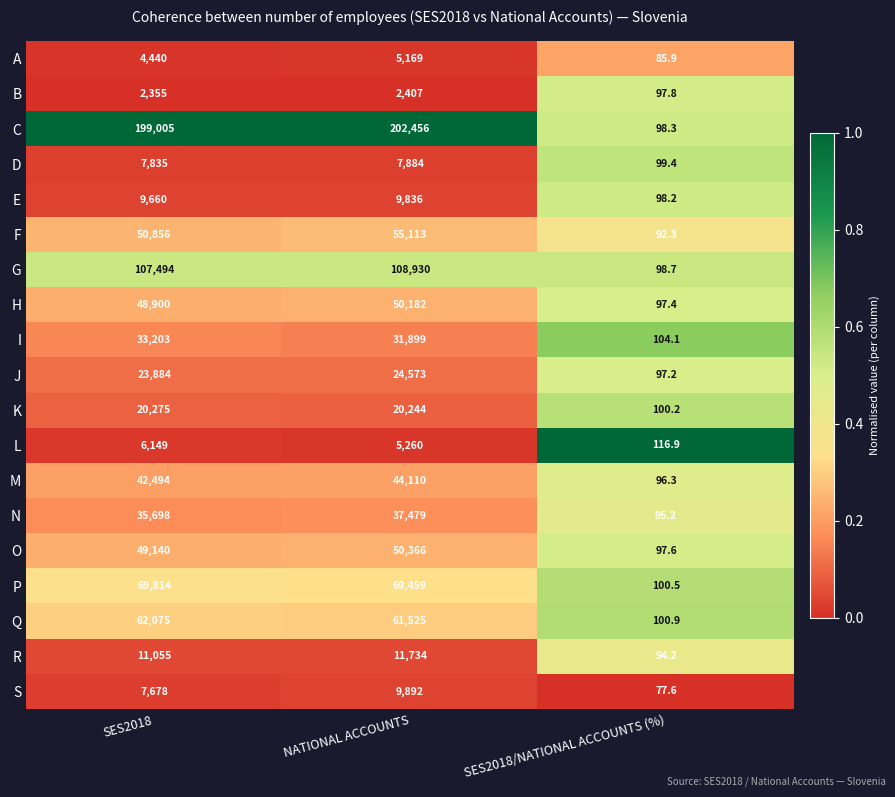

Which series has the widest spread of values?

C